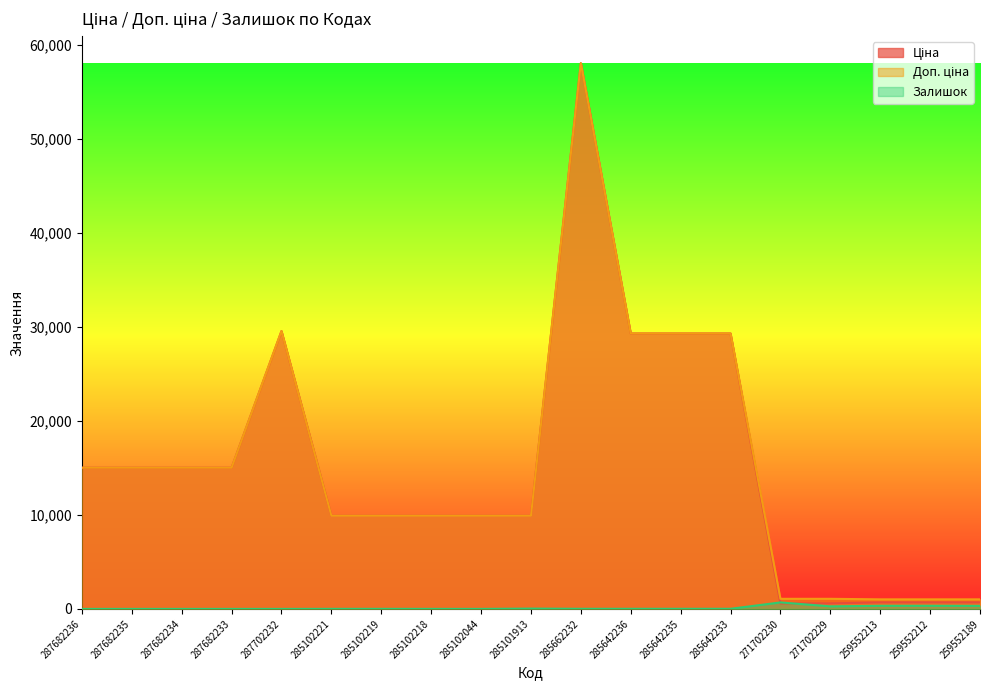

What is the difference between the Ціна values at 271702229 and 285101913?

9322.5